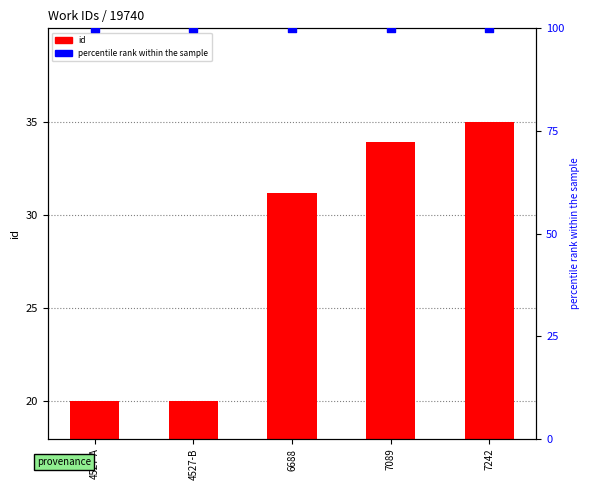

At which category is the sum across all series the highest?

7242